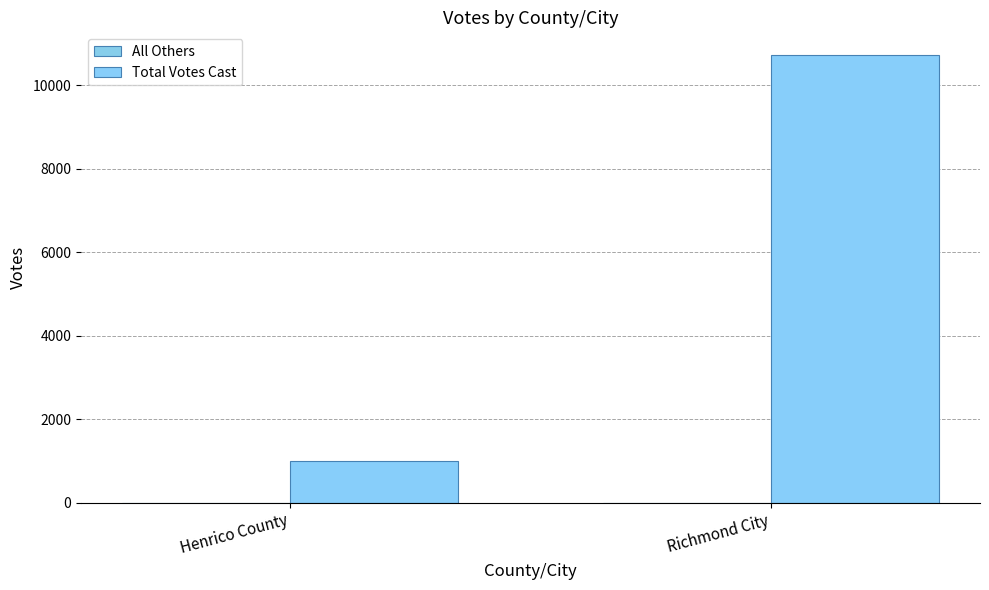

How many groups of bars are there?

2